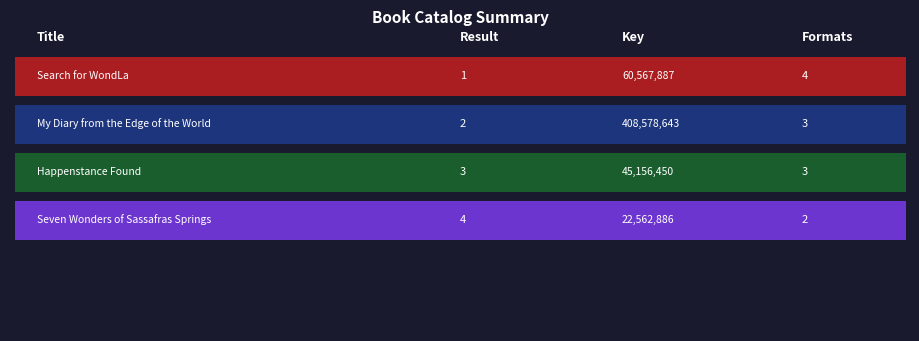

Does the chart contain stacked bars?

No